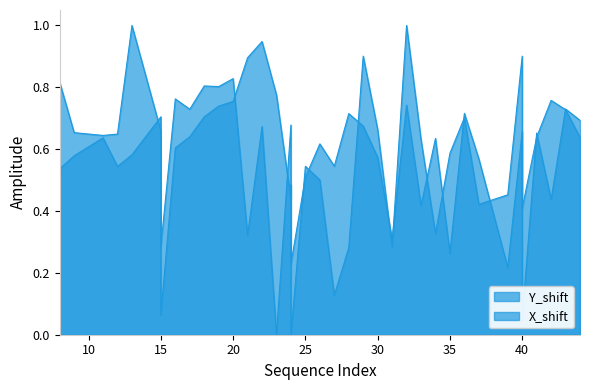

Which series has the largest total across all categories?

Y_shift